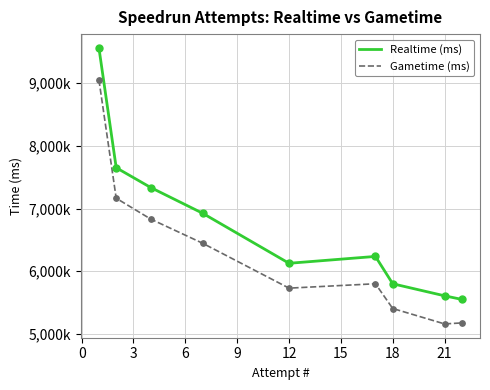

At how many categories does at least one series exceed 7637055?

2